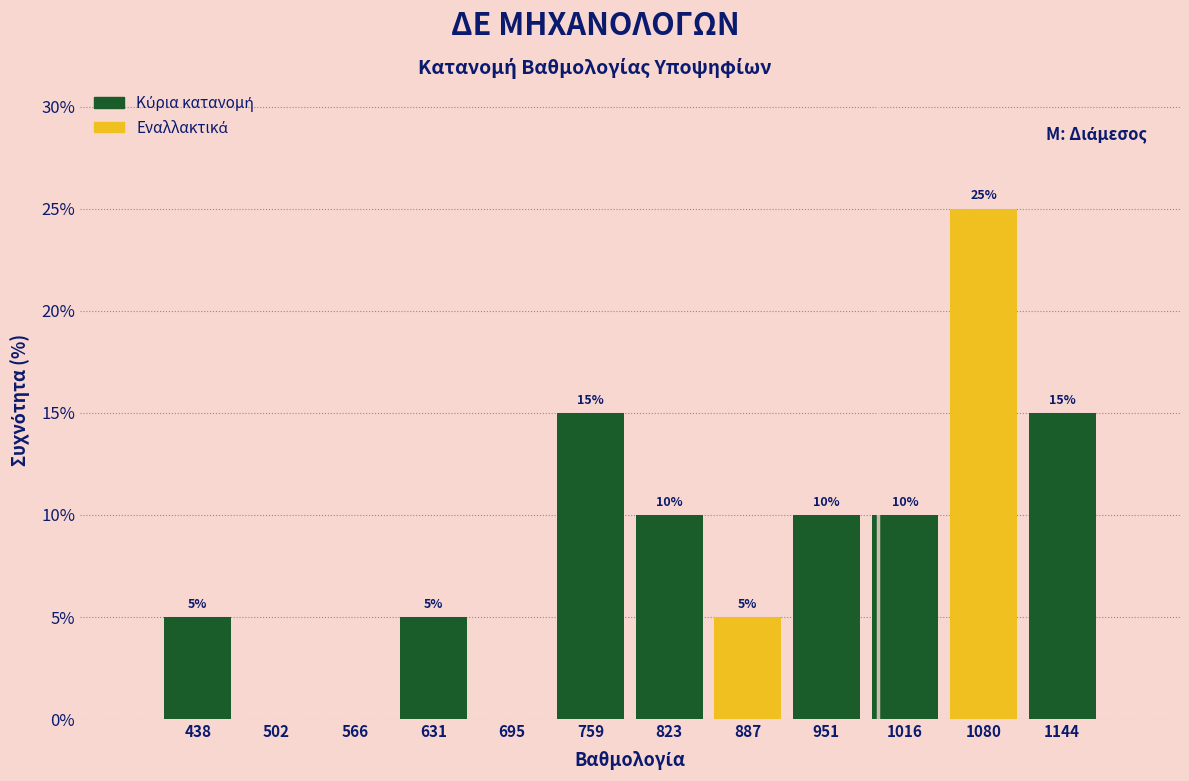

Over which range of the x-axis is the bar tallest?

1050 to 1110